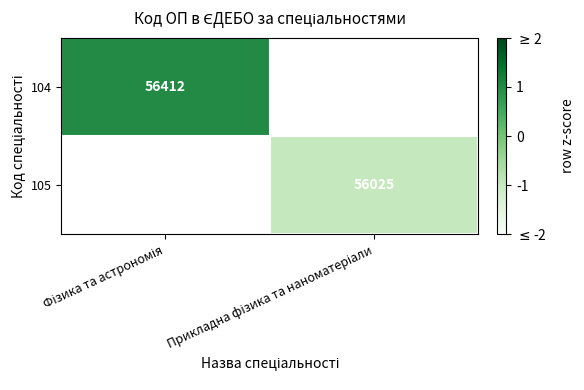

The 104 series shows 0.6 at Фізика та астрономія. True or false?

False